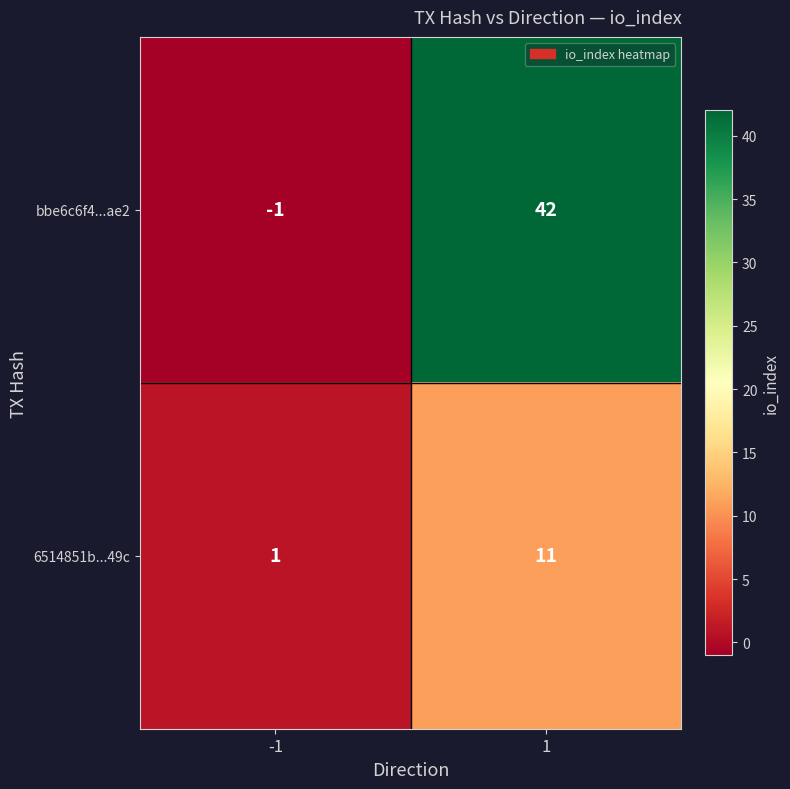

What is the difference between the maximum and minimum values in the bbe6c6f4...ae2 series?

43